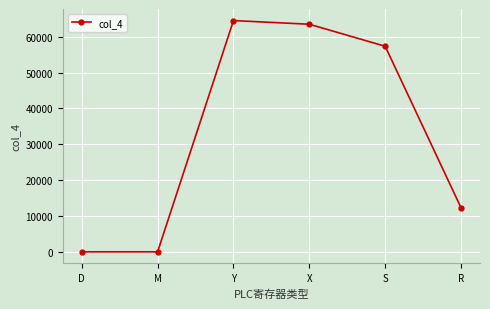

Where is the first local maximum?

Y